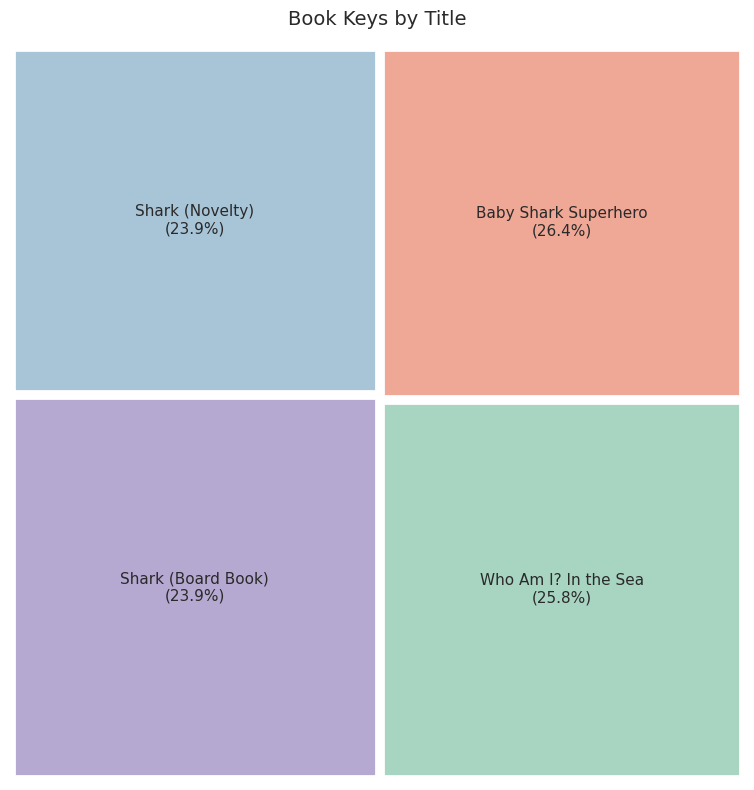

Reading left to right, transcribe all the data shown in this chart.

169899030	169899030	187583206	183112342